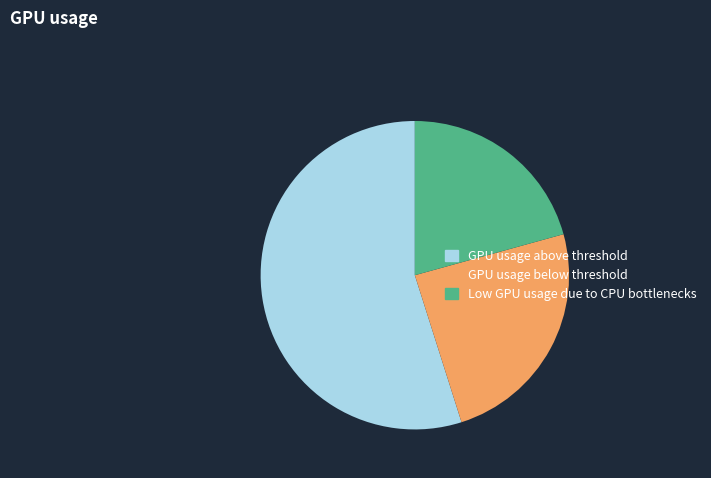

Combined, do GPU usage above threshold and Low GPU usage due to CPU bottlenecks account for over 50%?

Yes